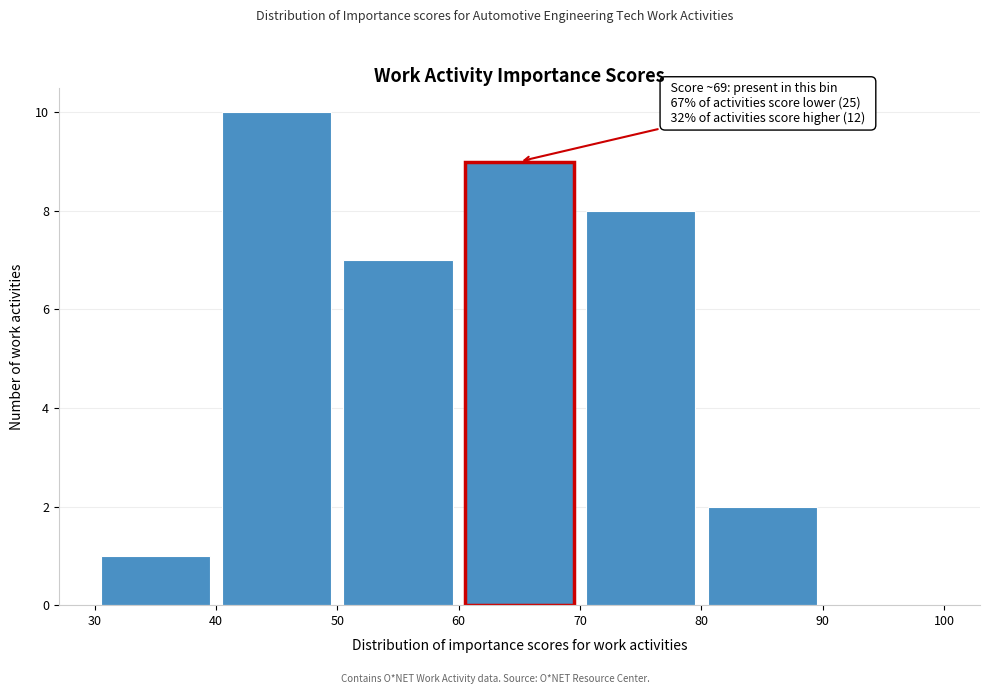

Over which range of the x-axis is the bar tallest?

40 to 50